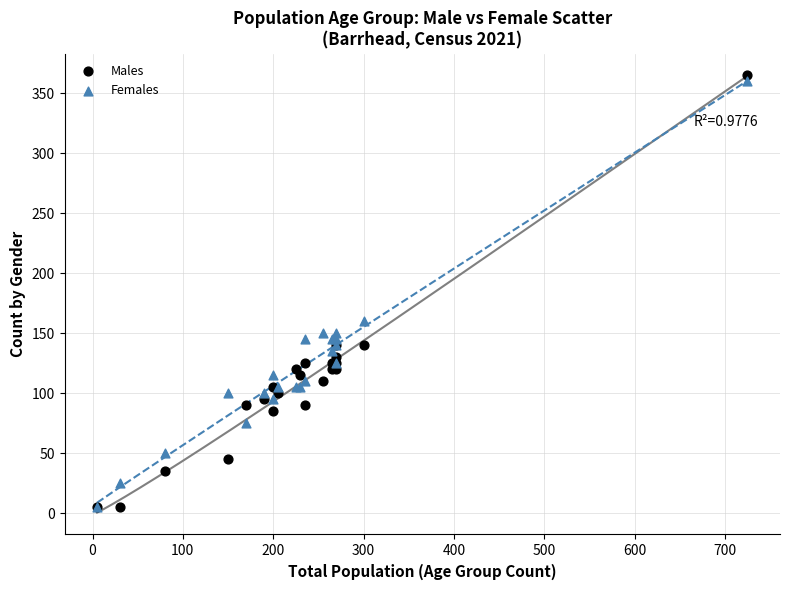

Across all series, what Y value is closest to 185?

160